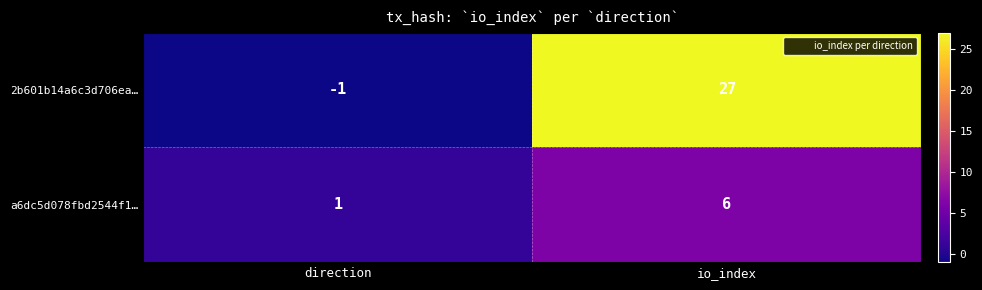

What is the total value across all series at io_index?

33